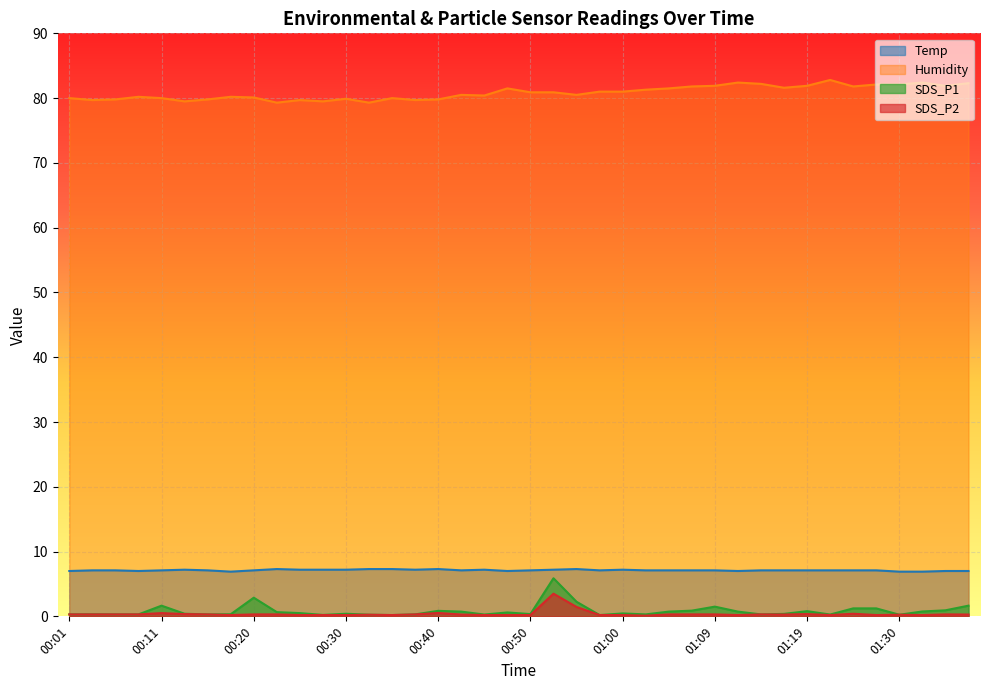

Which series has the widest spread of values?

SDS_P1